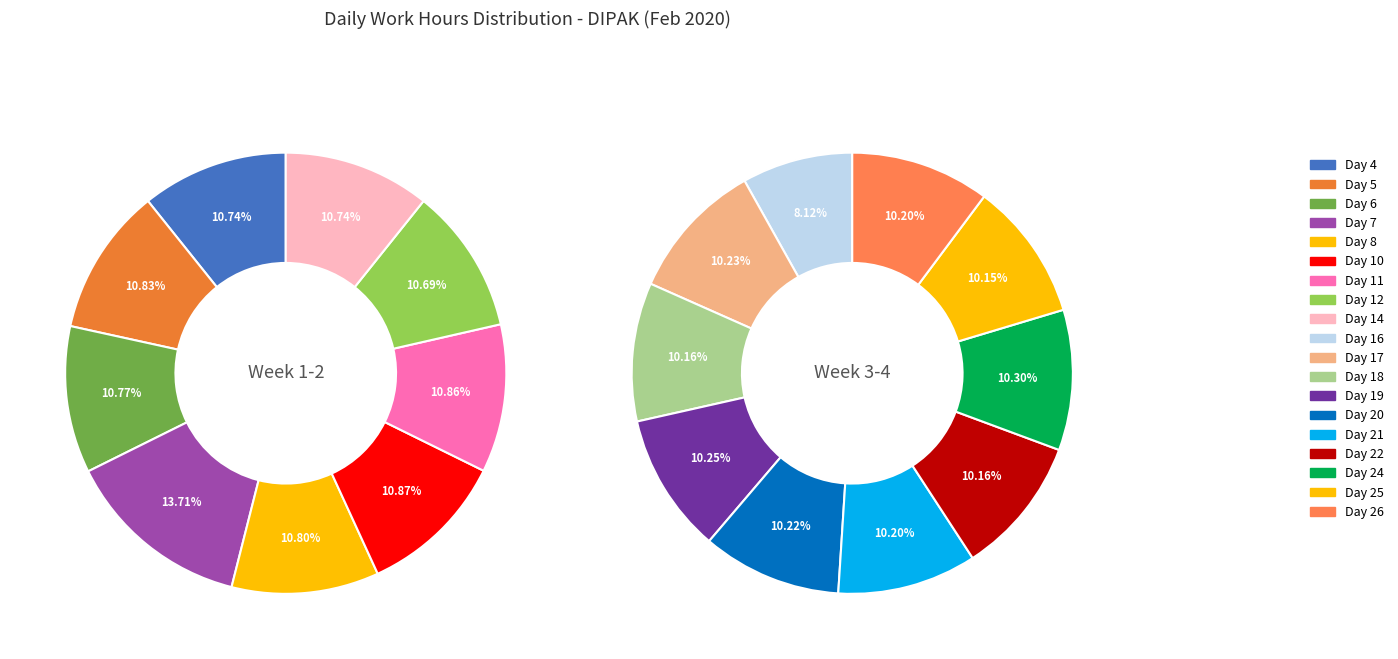

Count the number of slices in the pie.

19